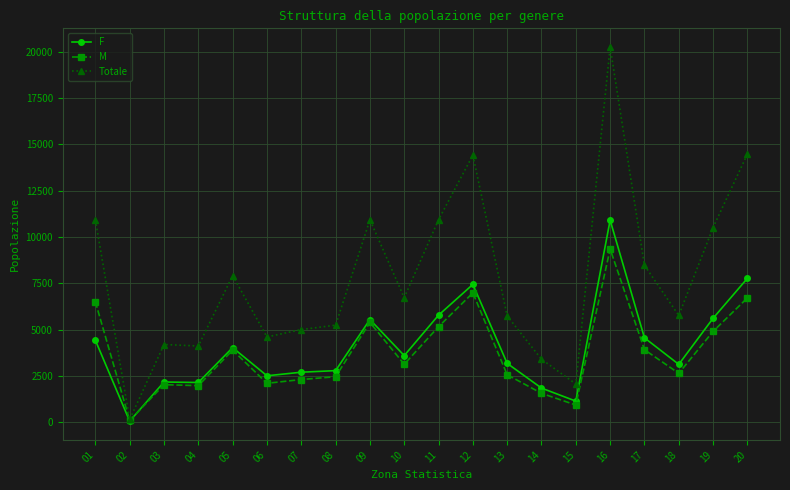

At which label does F first exceed 3593?

01